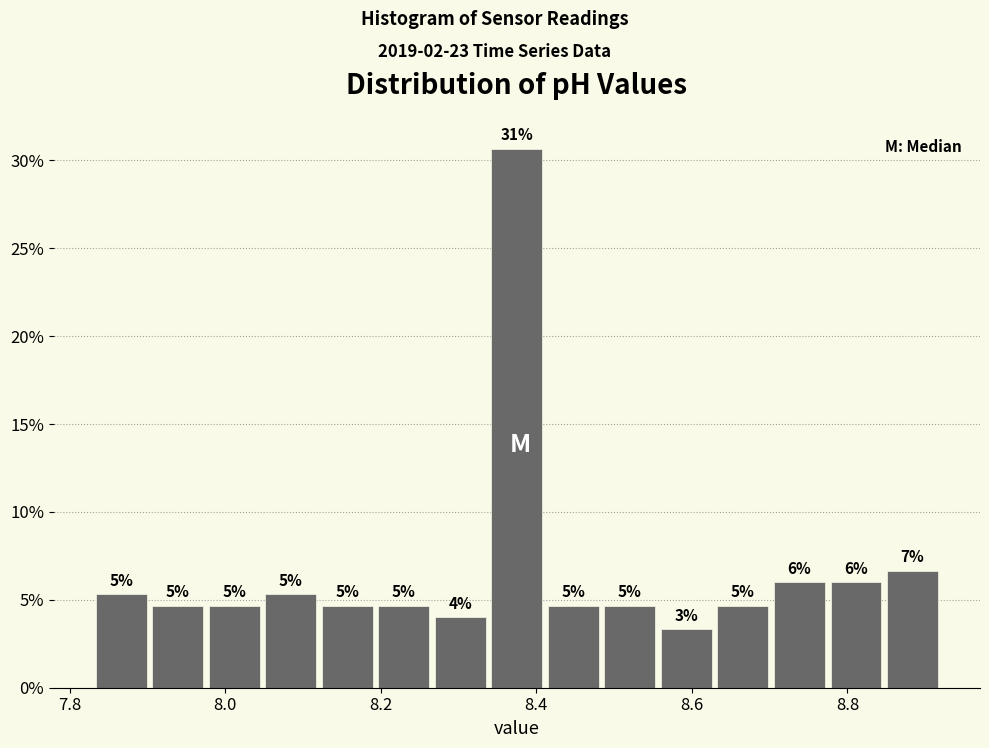

Around what value on the x-axis is the tallest bar? Give the approximate position of its centre, as read against the axis.

8.38